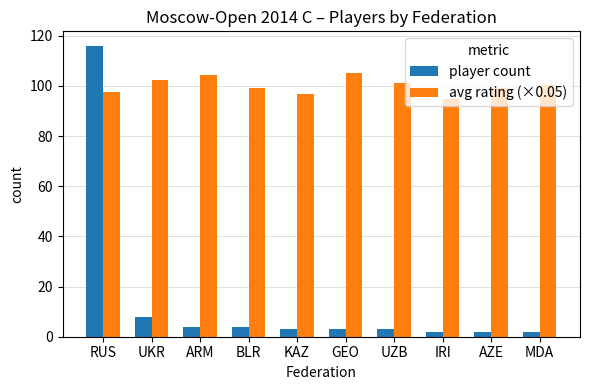

What is the label of the 3rd bar from the right?

IRI